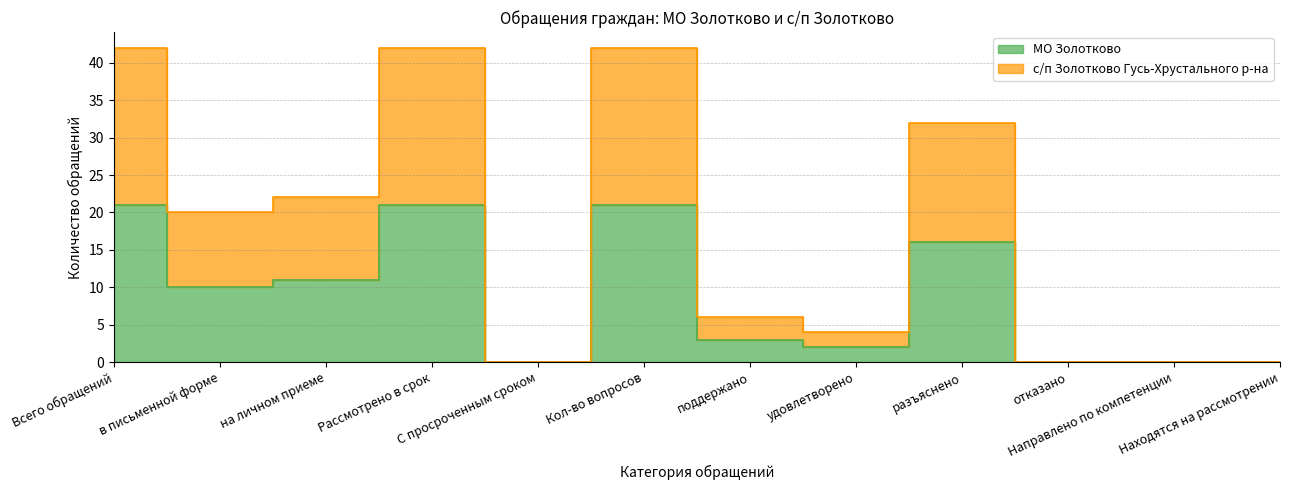

Is the value of МО Золотково at разъяснено greater than the value of с/п Золотково Гусь-Хрустального р-на at отказано?

Yes